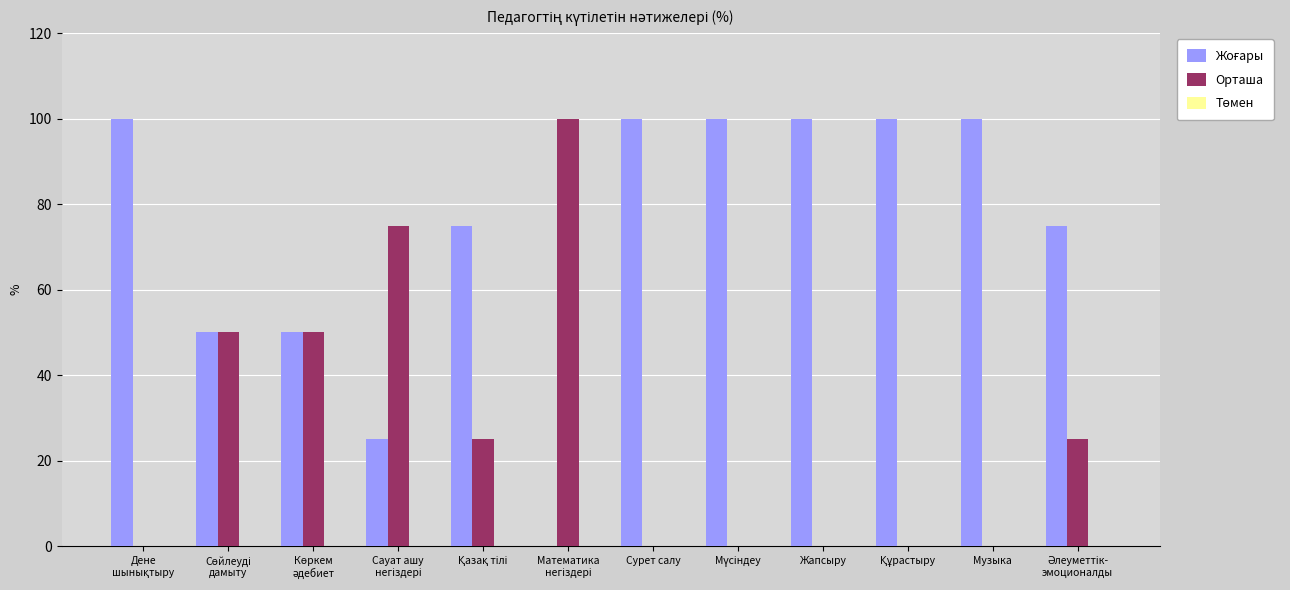

The Орташа series shows 0 at Музыка. True or false?

True